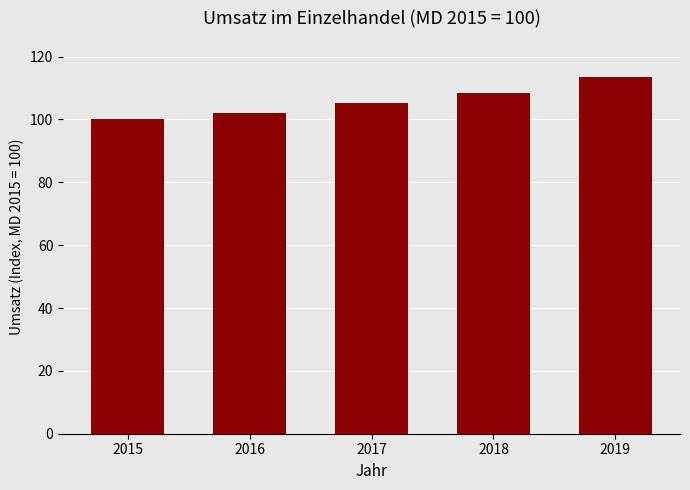

List the labels in order of value, largest first.

2019, 2018, 2017, 2016, 2015